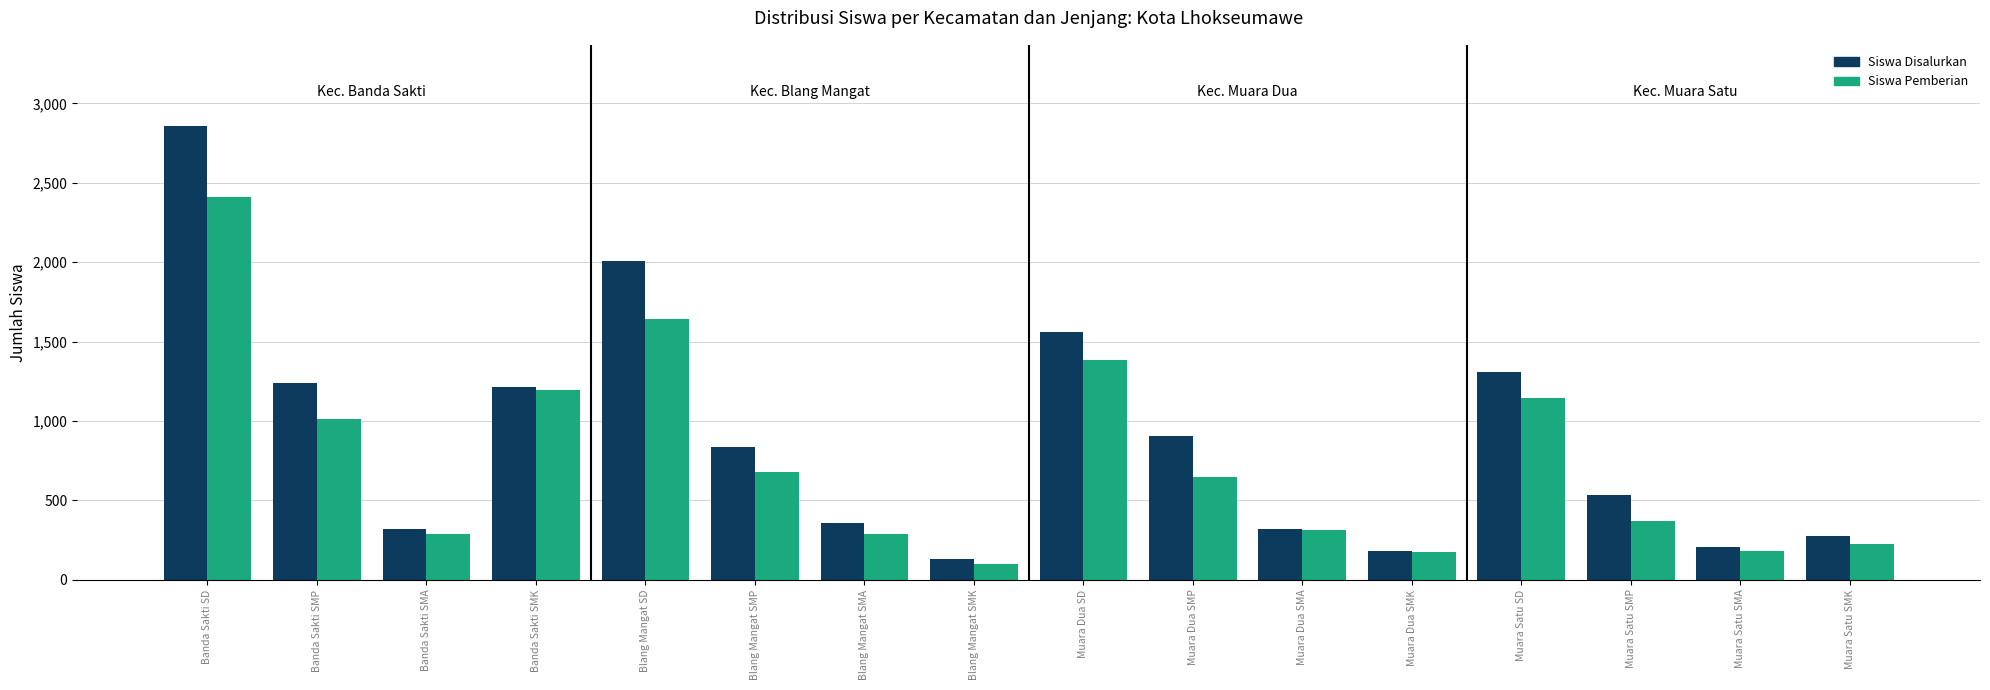

Which series changed the most between Banda Sakti SD and Muara Dua SD?

Siswa Disalurkan